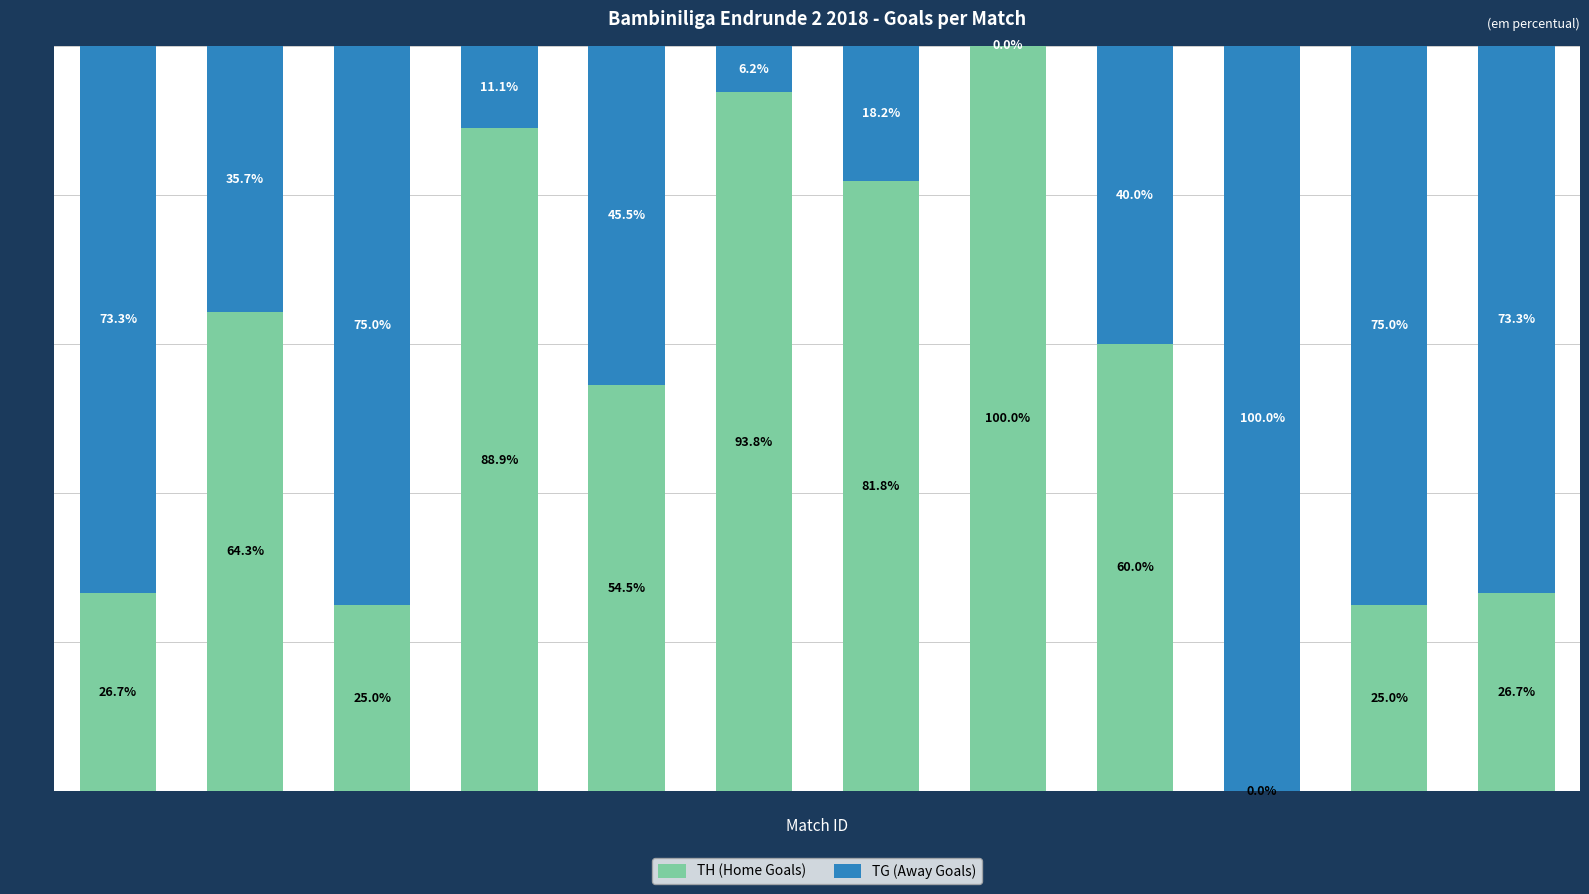

How many categories are shown in the chart?

12